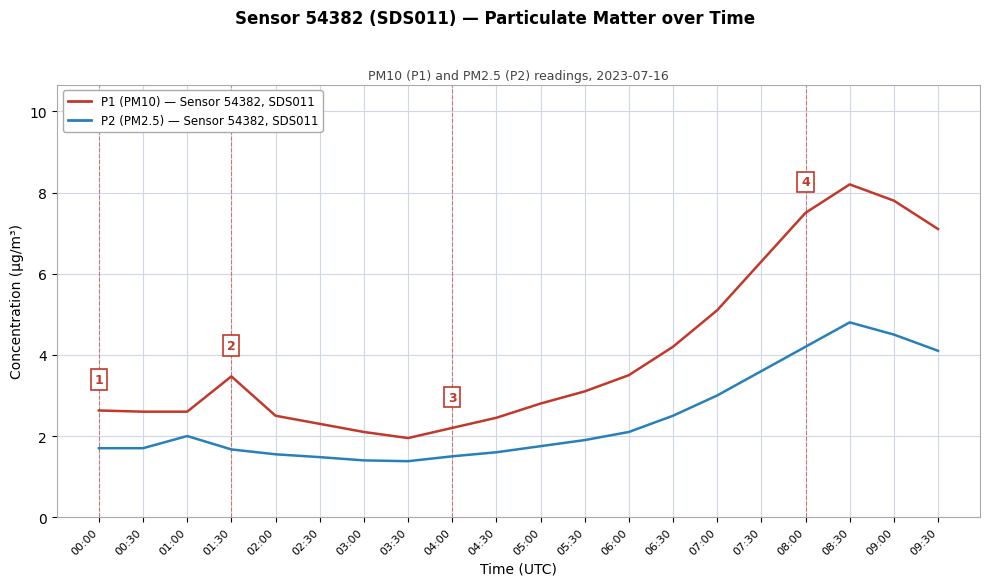

What position from the left is 06:30?

14